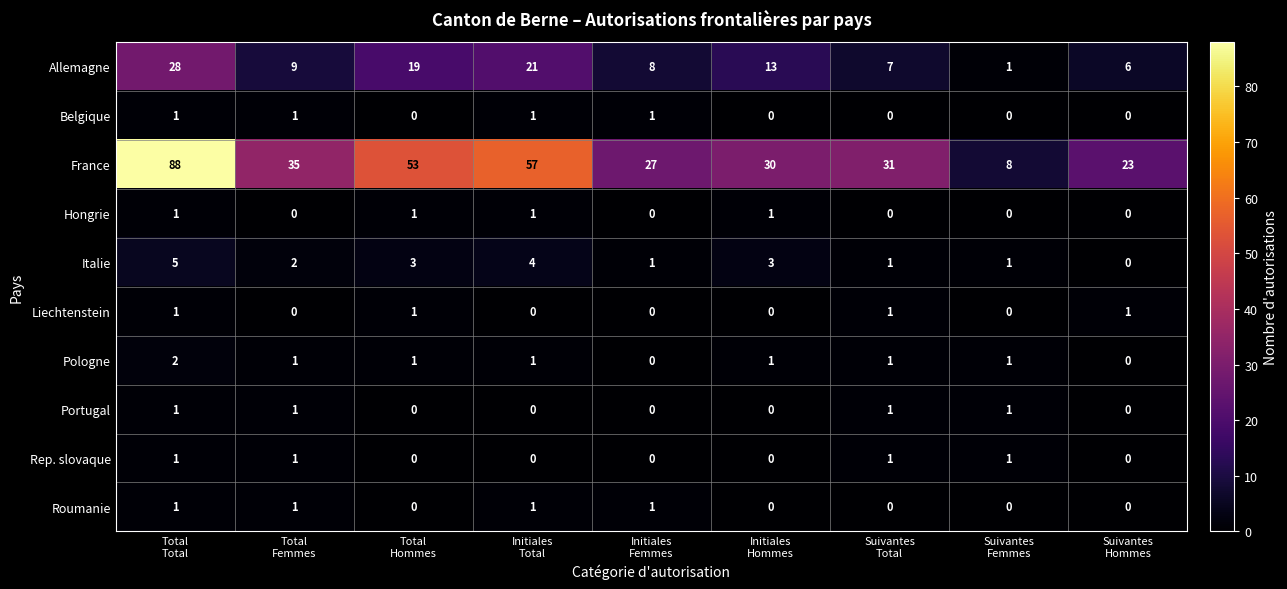

What is the greatest value displayed?

88